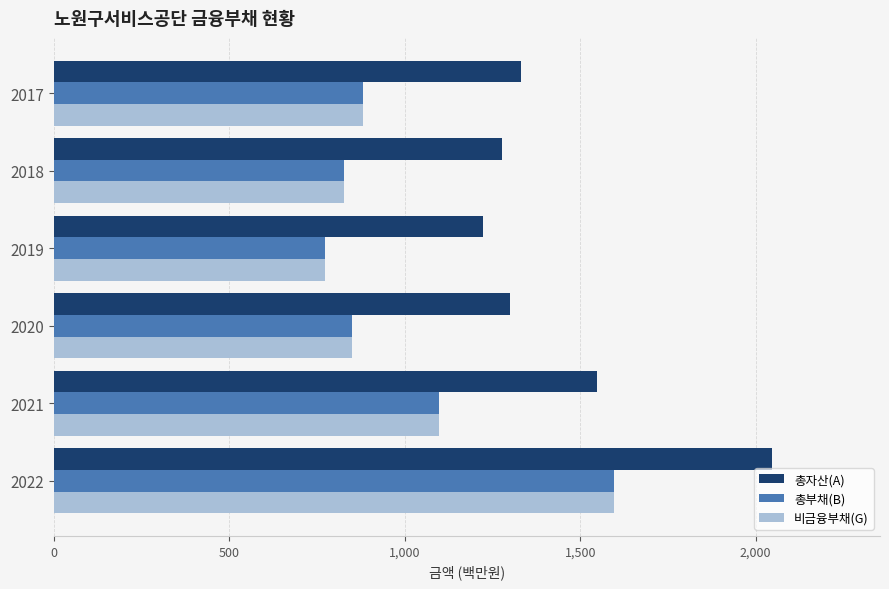

Is it true that 비금융부채(G) equals 1097 at 2021?

True